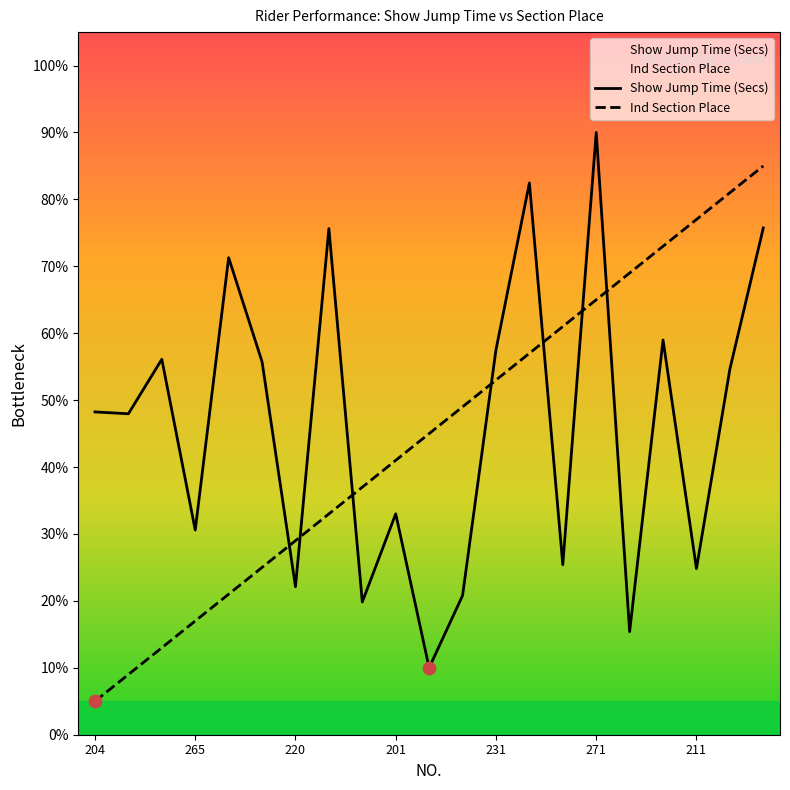

Which series has the largest Y range (max minus min)?

Show Jump Time (Secs)